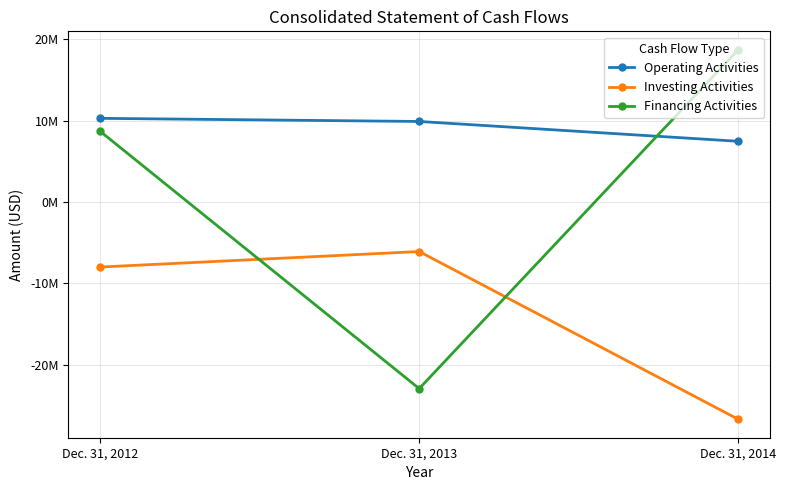

How many Financing Activities values are between -22953000 and 18709000?

3